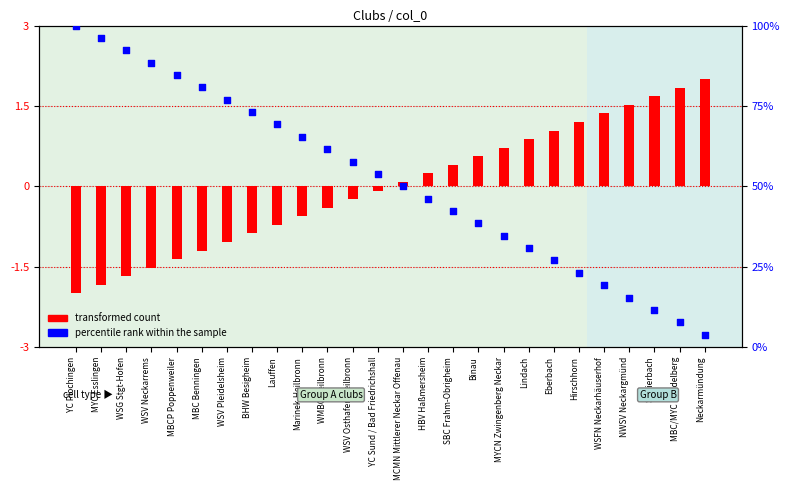

Which series has the largest total across all categories?

percentile rank within the sample